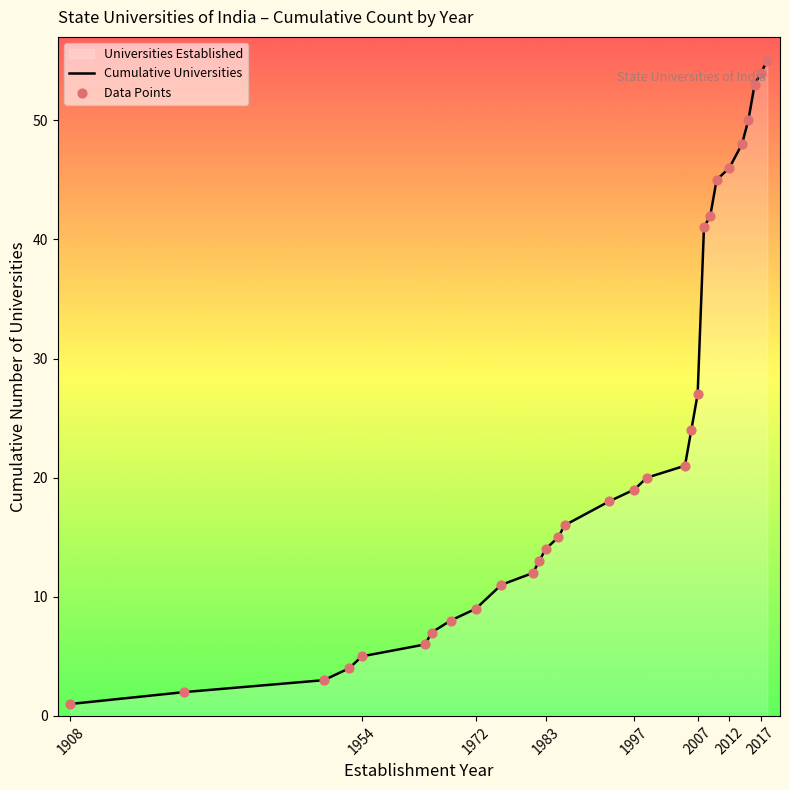

Which series has the largest Y range (max minus min)?

Cumulative Universities